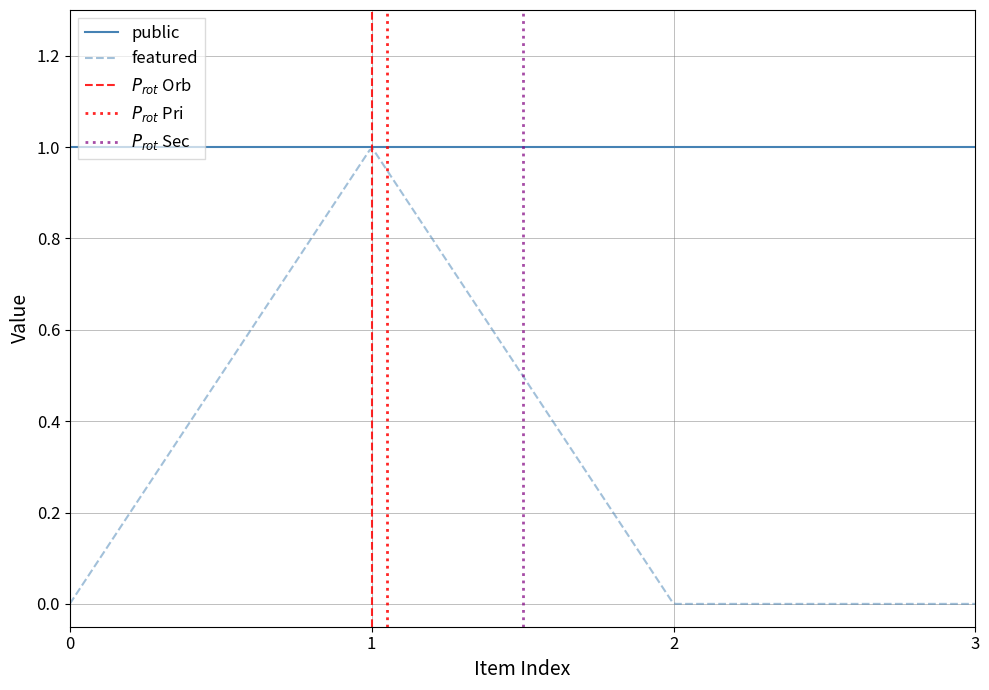

Does the chart have visible grid lines?

Yes